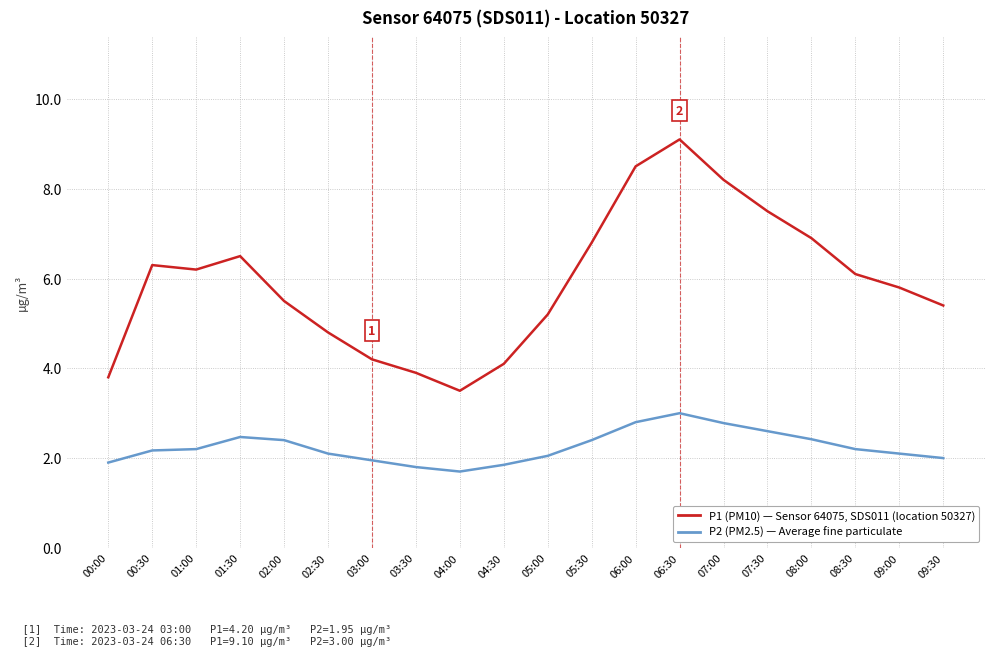

What is the maximum value shown in the chart?

9.1